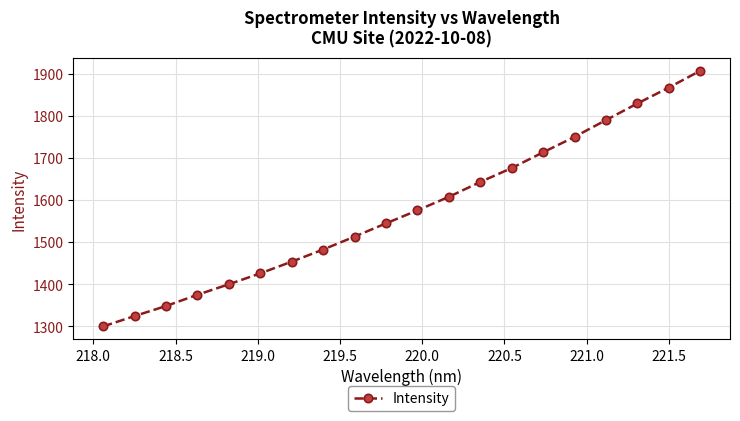

How many values exceed 1575?

10